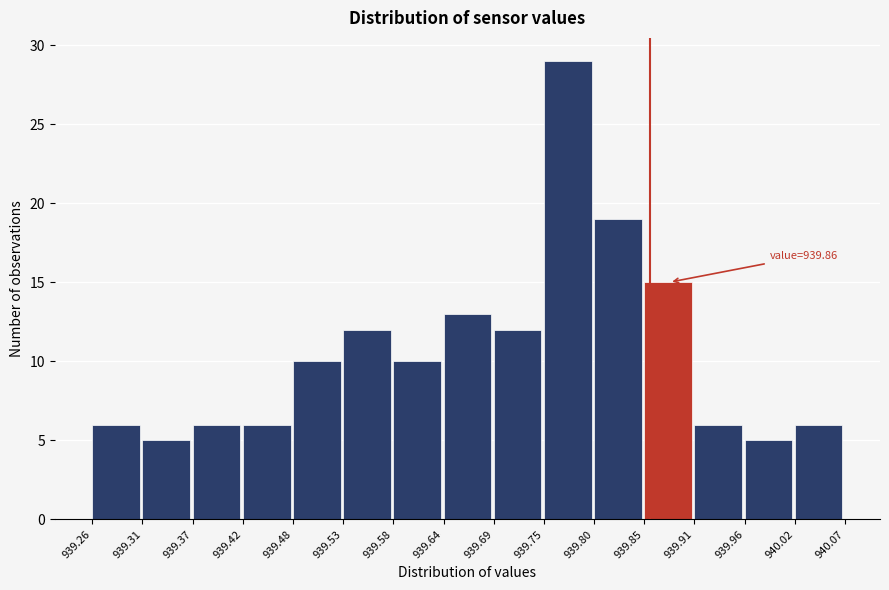

Which range on the x-axis has the tallest bar?

939.75 to 939.80